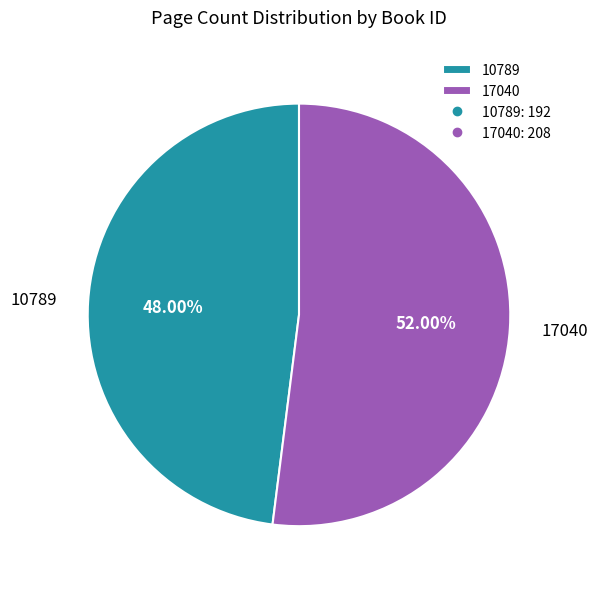

Approximately how many times larger is the value at 17040 compared to 10789?

1.1